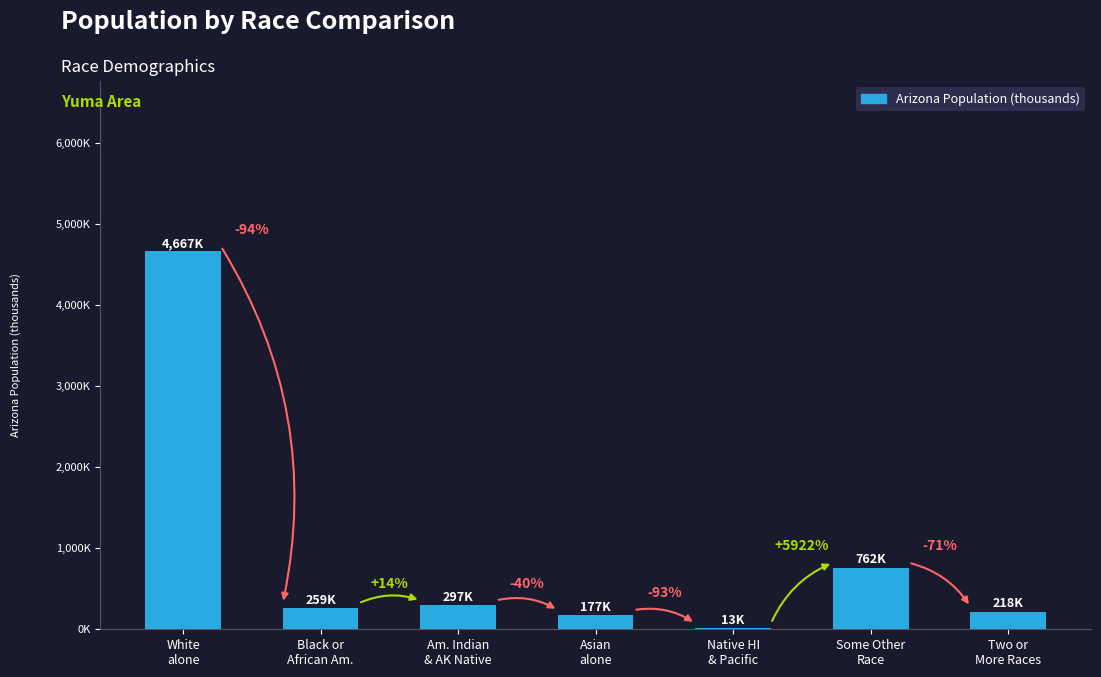

What position from the left is Black or
African Am.?

2